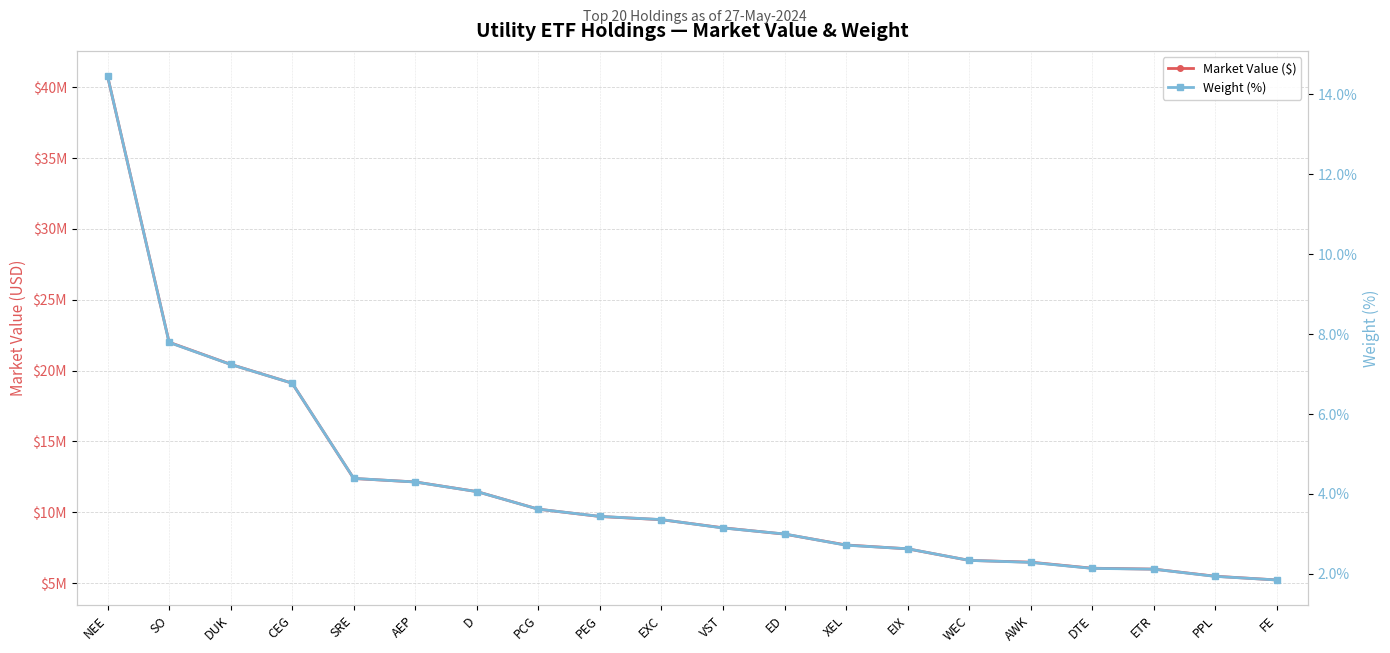

What are all the series names shown in the legend?

Market Value ($), Weight (%)